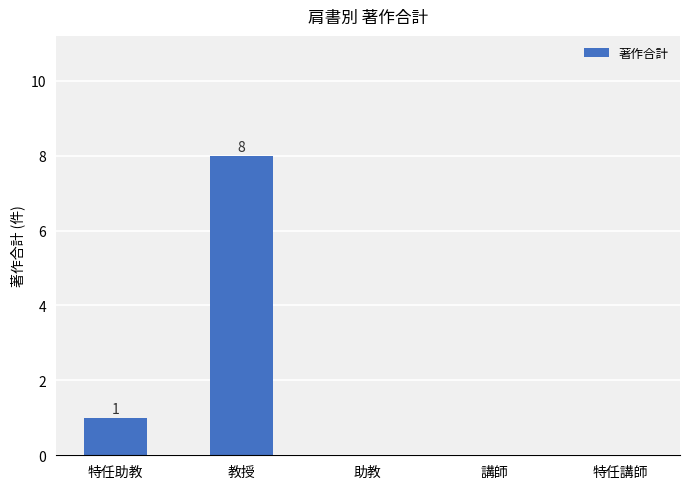

What is the greatest value displayed?

8